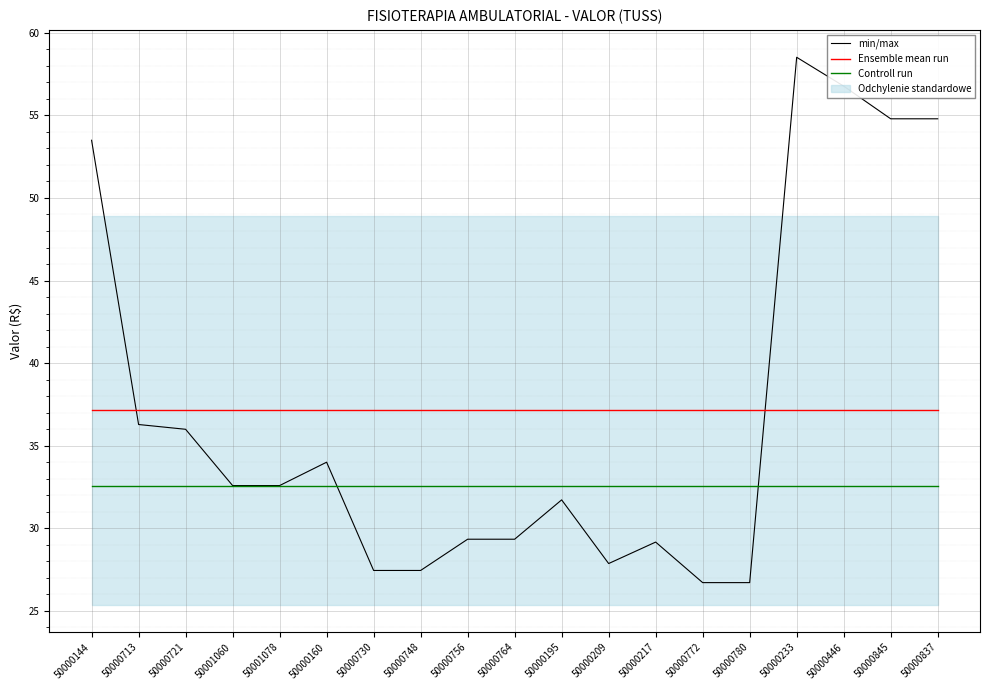

True or false: Controll run and Ensemble mean run cross at least once.

False